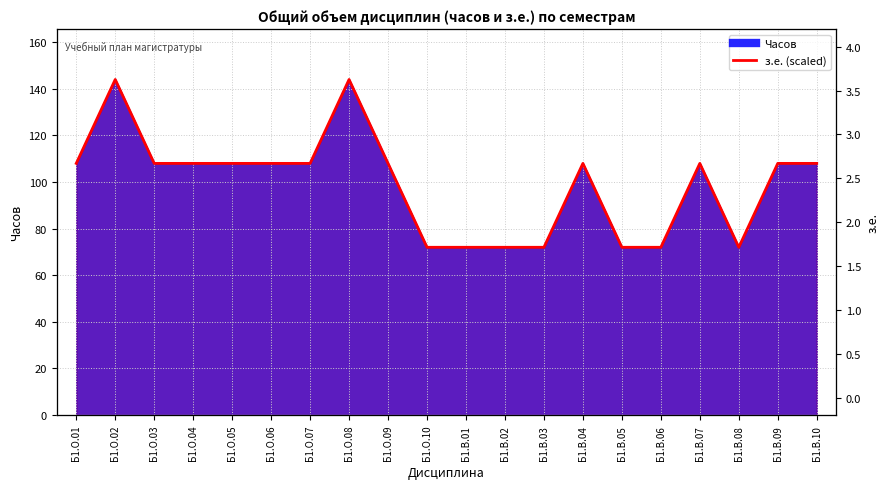

True or false: there are more than 1 points higher than both neighbors.

True